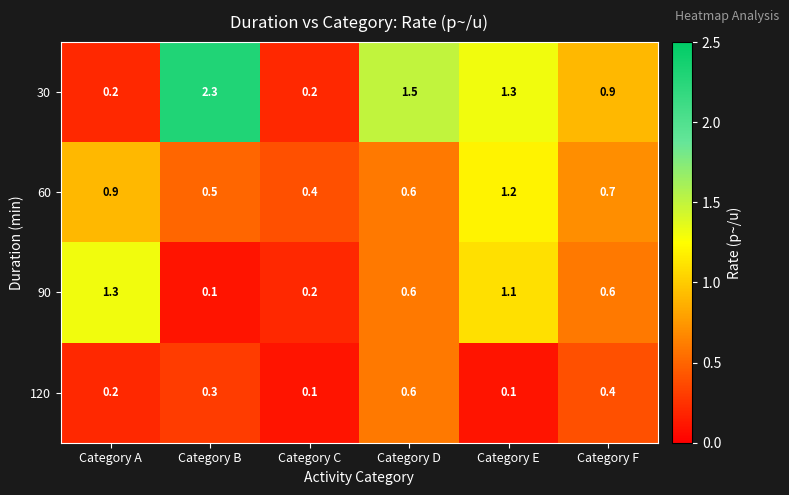

The 30 series shows 0.8 at Category E. True or false?

False